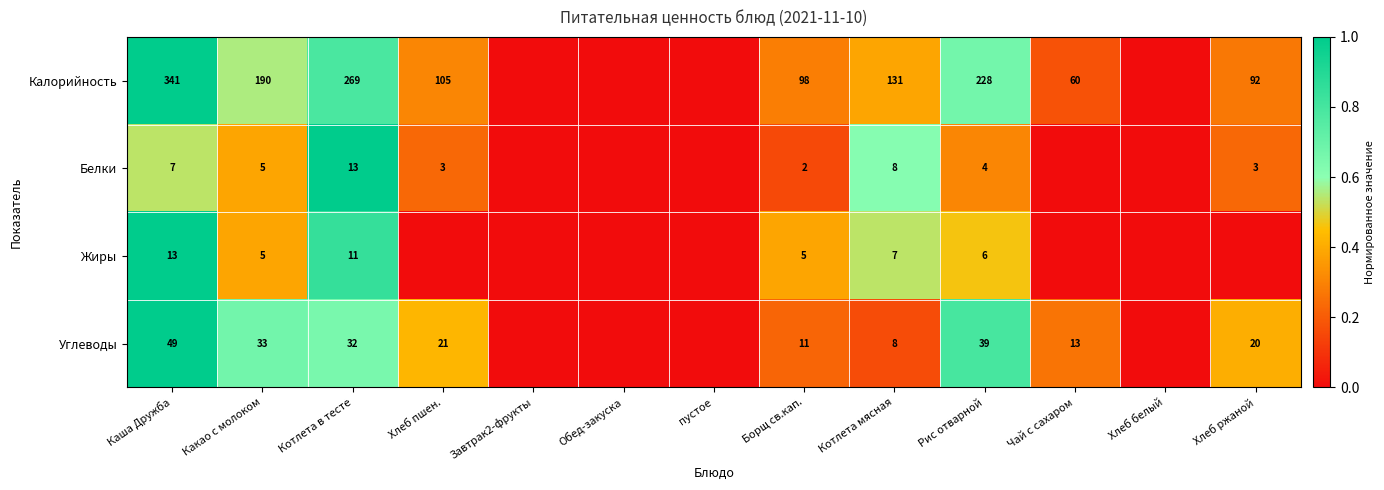

Count the number of data series in this chart.

4